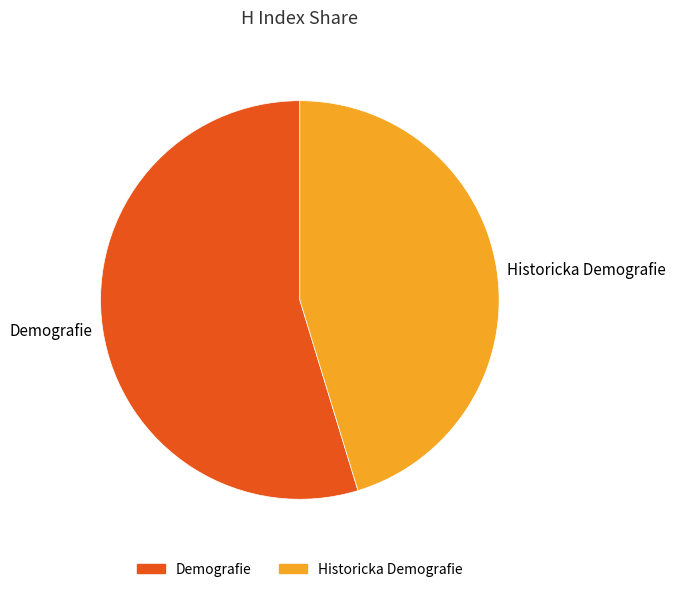

Approximately how many times larger is the value at Historicka Demografie compared to Demografie?

0.8